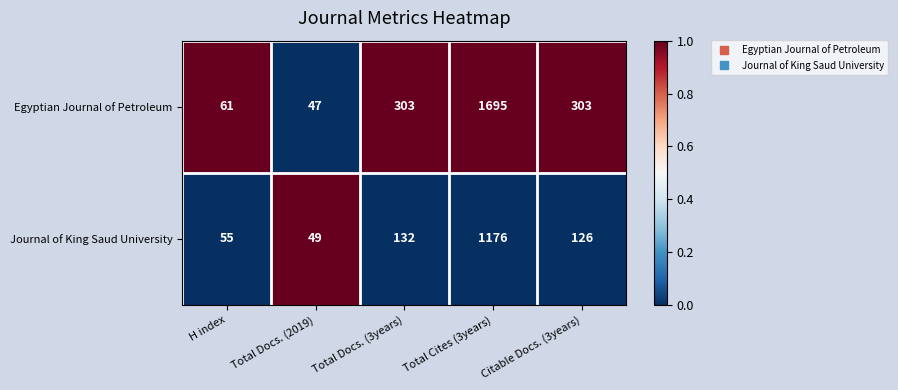

At which label does Journal of King Saud University first exceed 126?

Total Docs. (3years)